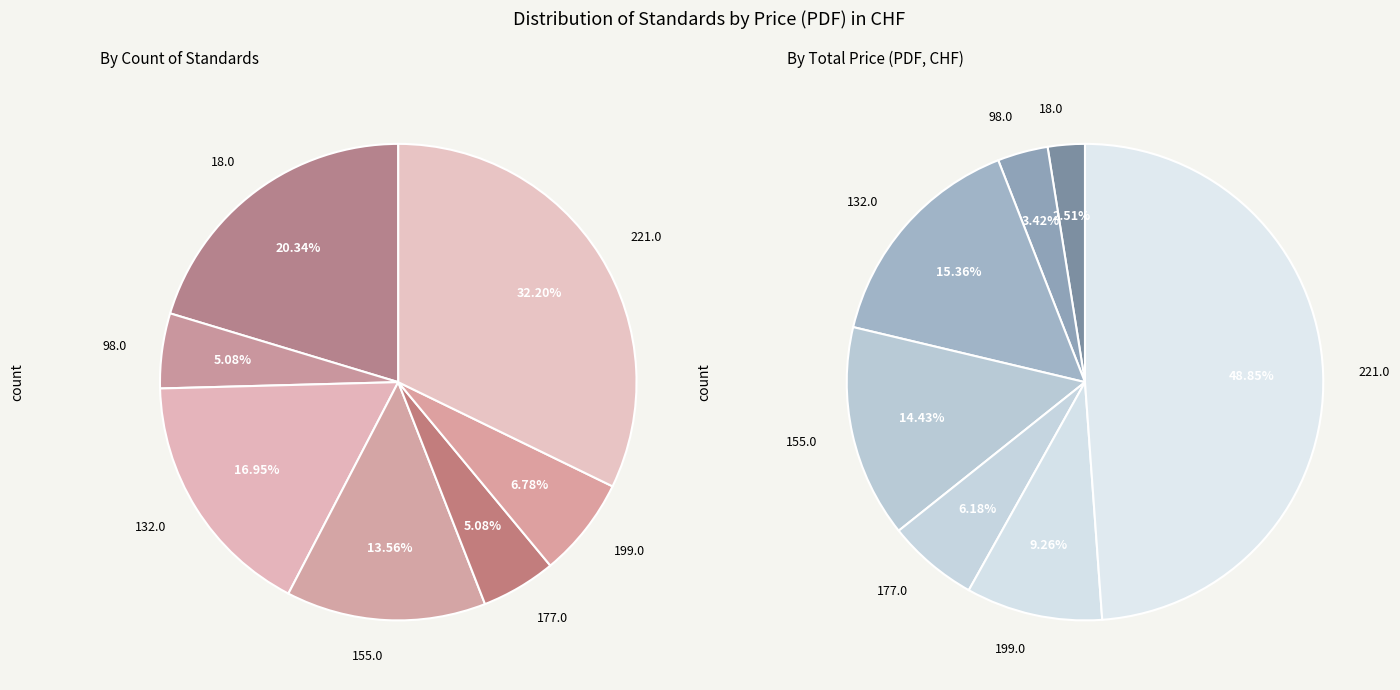

Does any single category account for the majority?

No